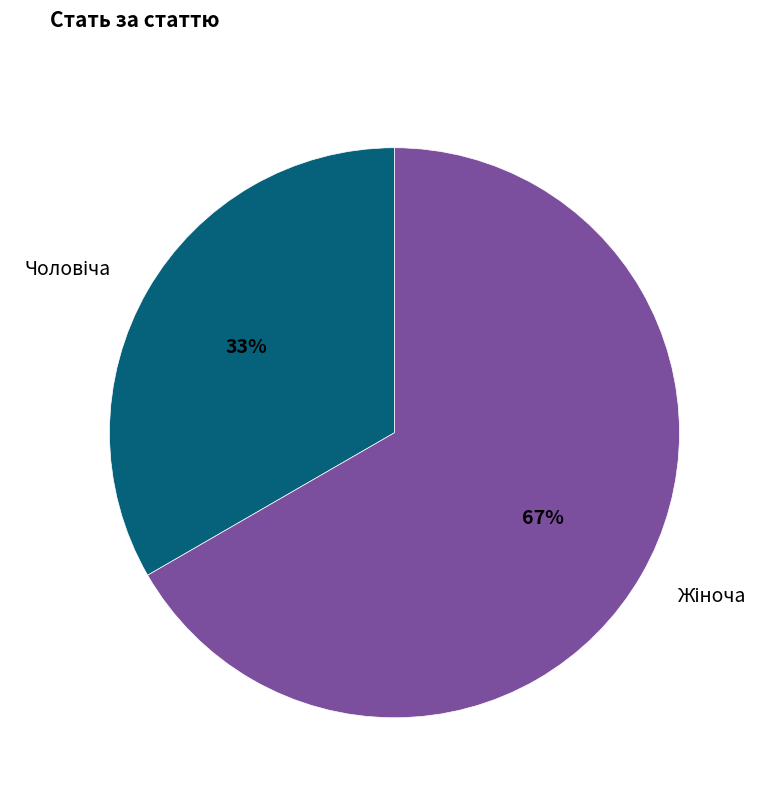

Is there any slice that represents more than half of the pie?

Yes